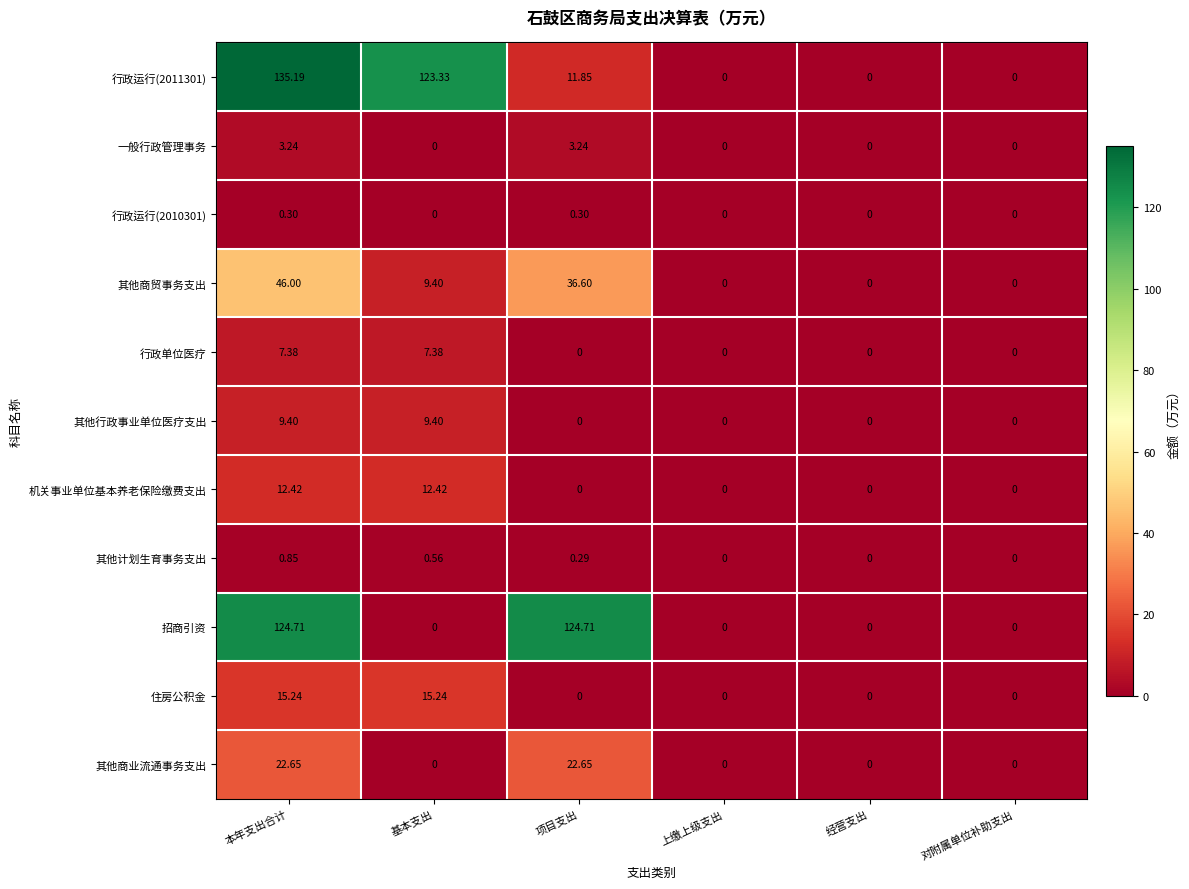

Between 本年支出合计 and 经营支出, which series saw the biggest shift?

行政运行(2011301)